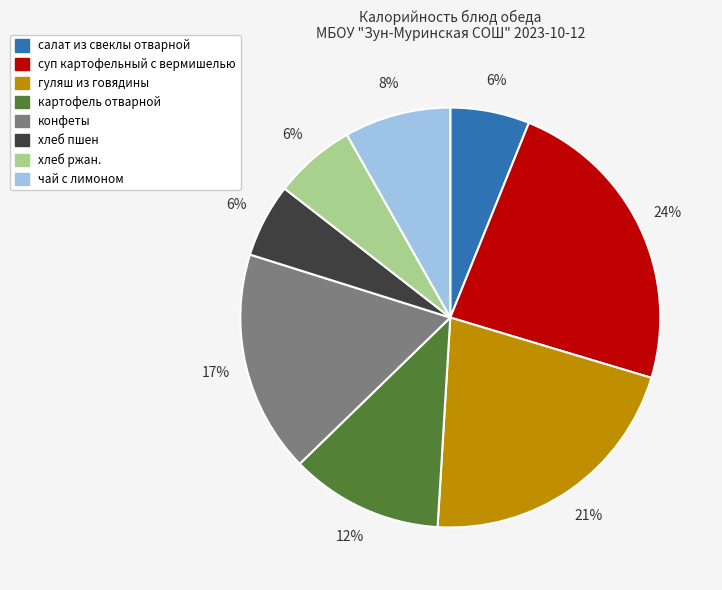

To the nearest percent, what is the difference between the largest and smallest slice percentages?

18%